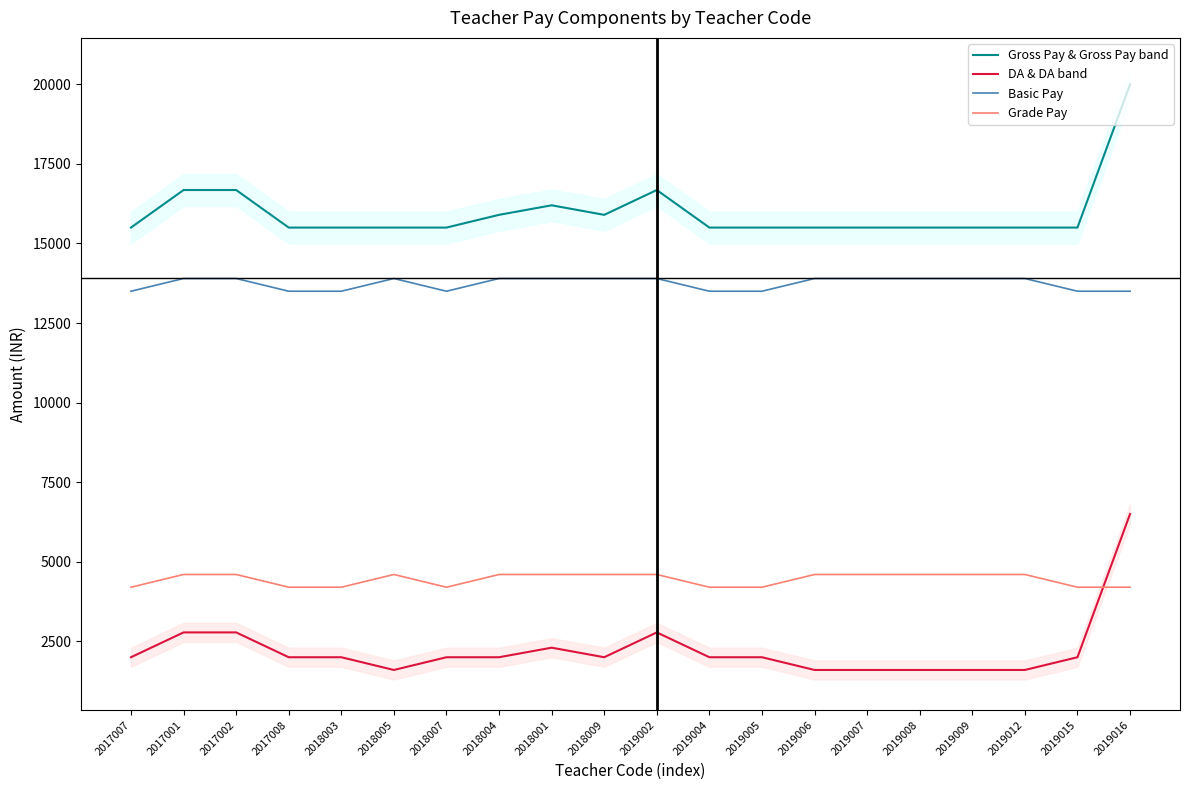

What is the difference between the maximum and minimum values in the DA & DA band series?

4900